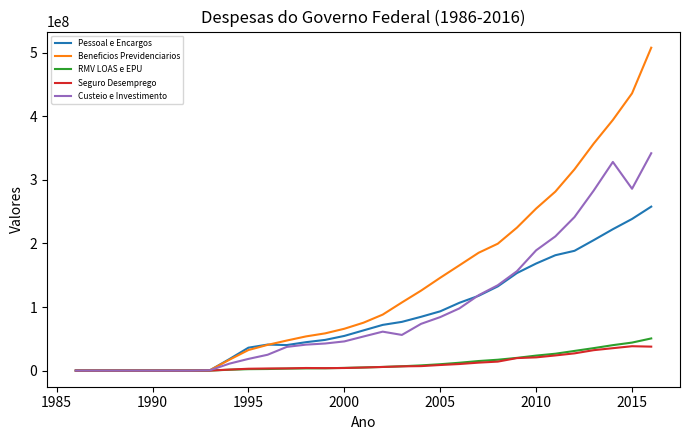

What is the maximum value shown in the chart?

507871276.2